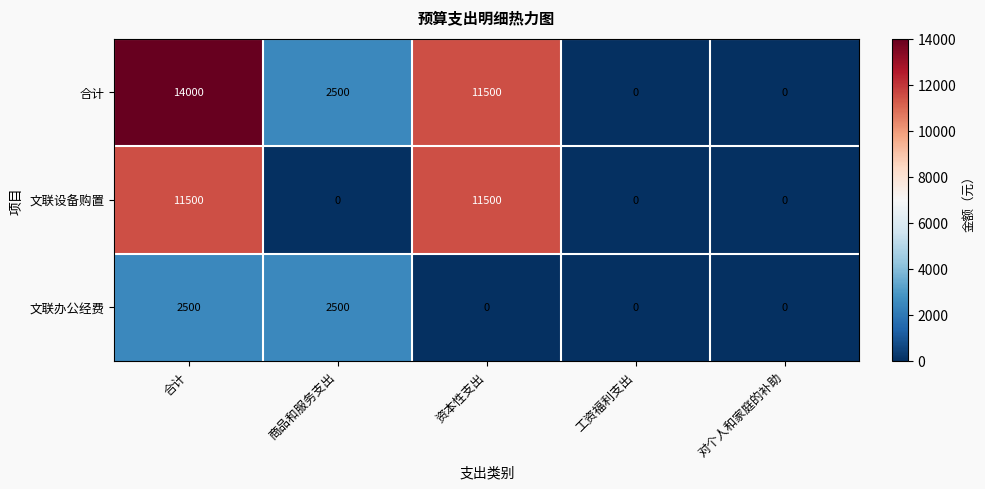

Rank the series by their average value, from lowest to highest.

文联办公经费, 文联设备购置, 合计